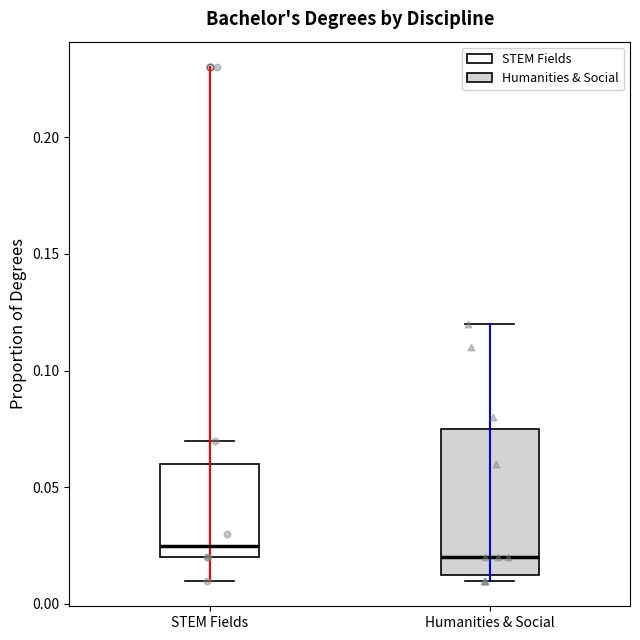

Where is the upper edge of the box for Humanities & Social on the y-axis? The values are not printed on the chart, so give them approximately, as read against the axis.

0.075